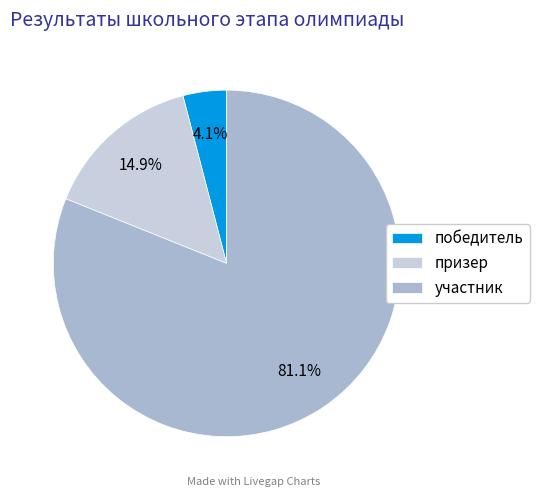

Which category has the smallest portion of the pie?

победитель